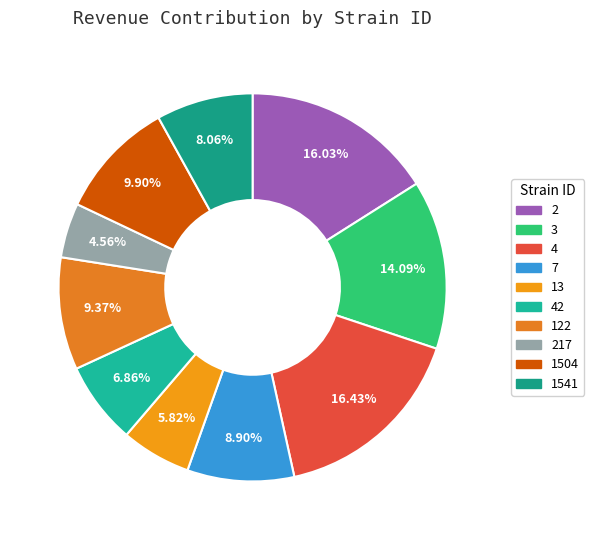

How many segments does this pie chart have?

10